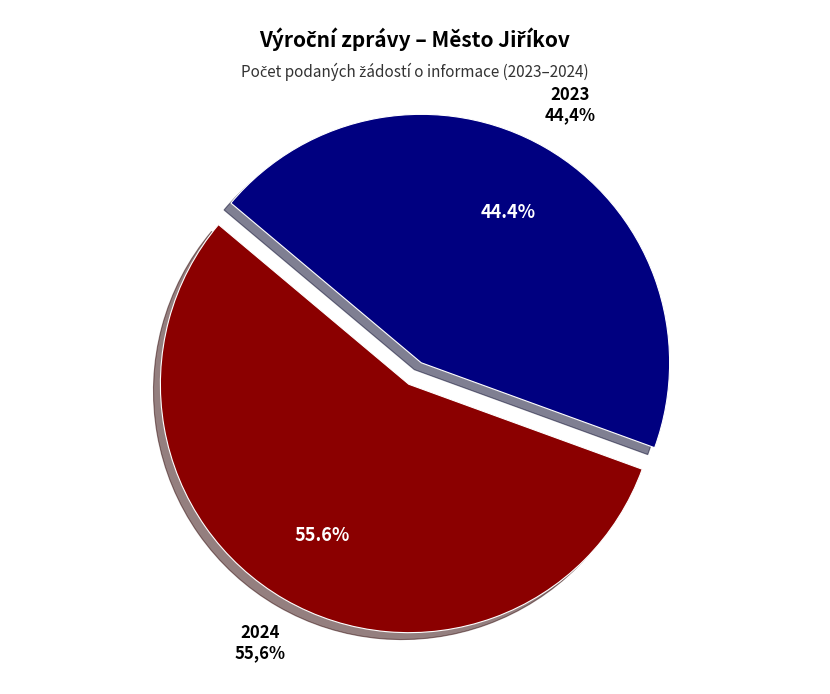

Combined, do 2023 and 2024 account for over 50%?

Yes